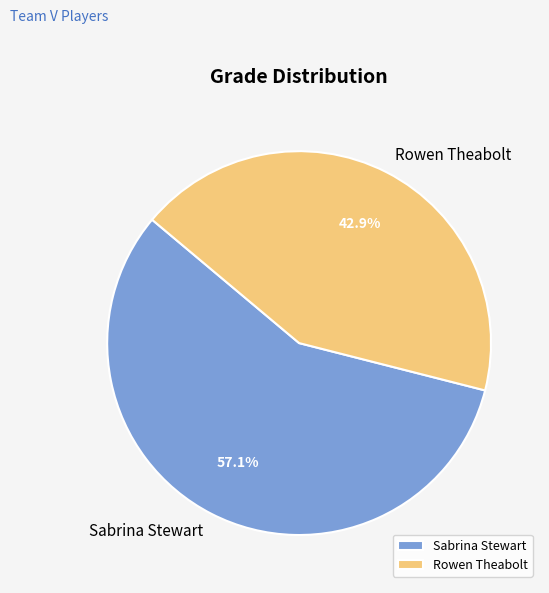

The Sabrina Stewart slice represents 57% of the pie. True or false?

True